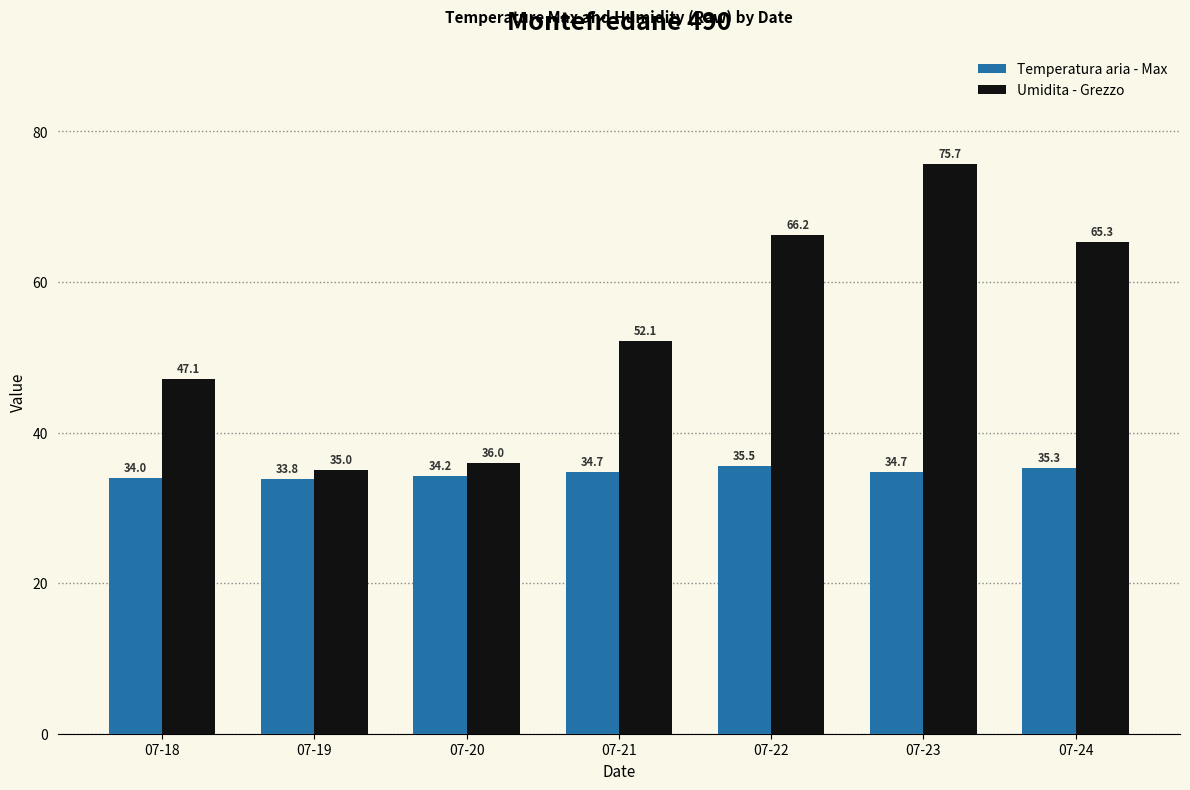

How many Temperatura aria - Max values are between 34 and 35?

4